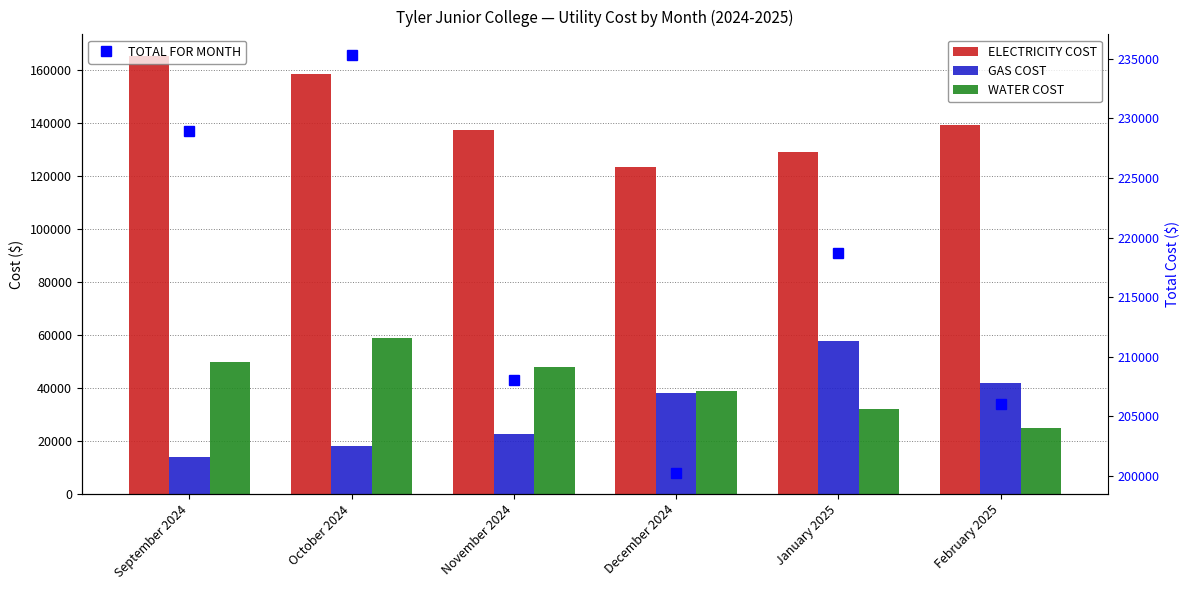

What are all the series names shown in the legend?

ELECTRICITY COST, GAS COST, WATER COST, TOTAL FOR MONTH